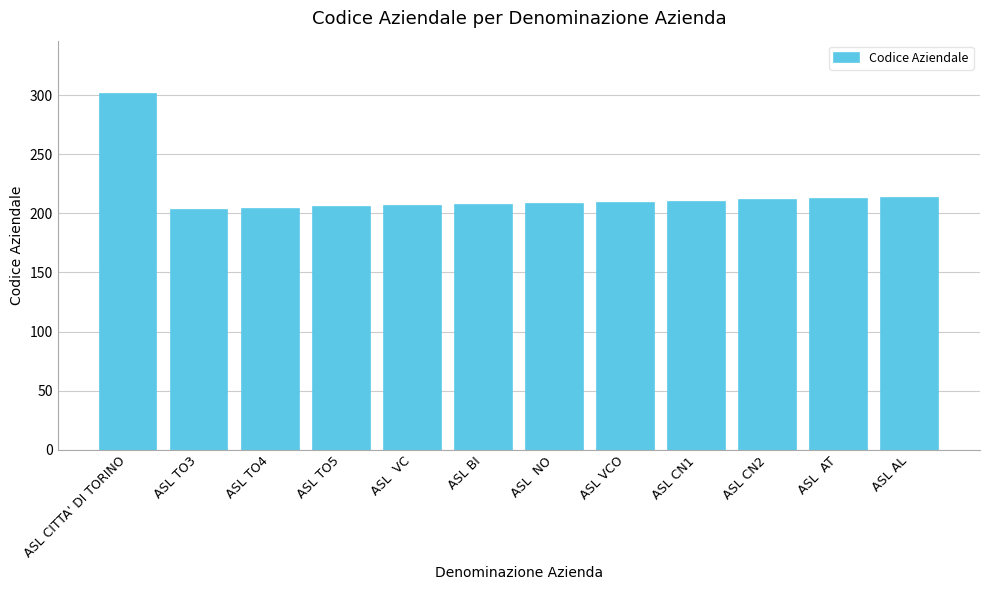

Approximately how many times larger is the value at ASL AL compared to ASL BI?

1.0